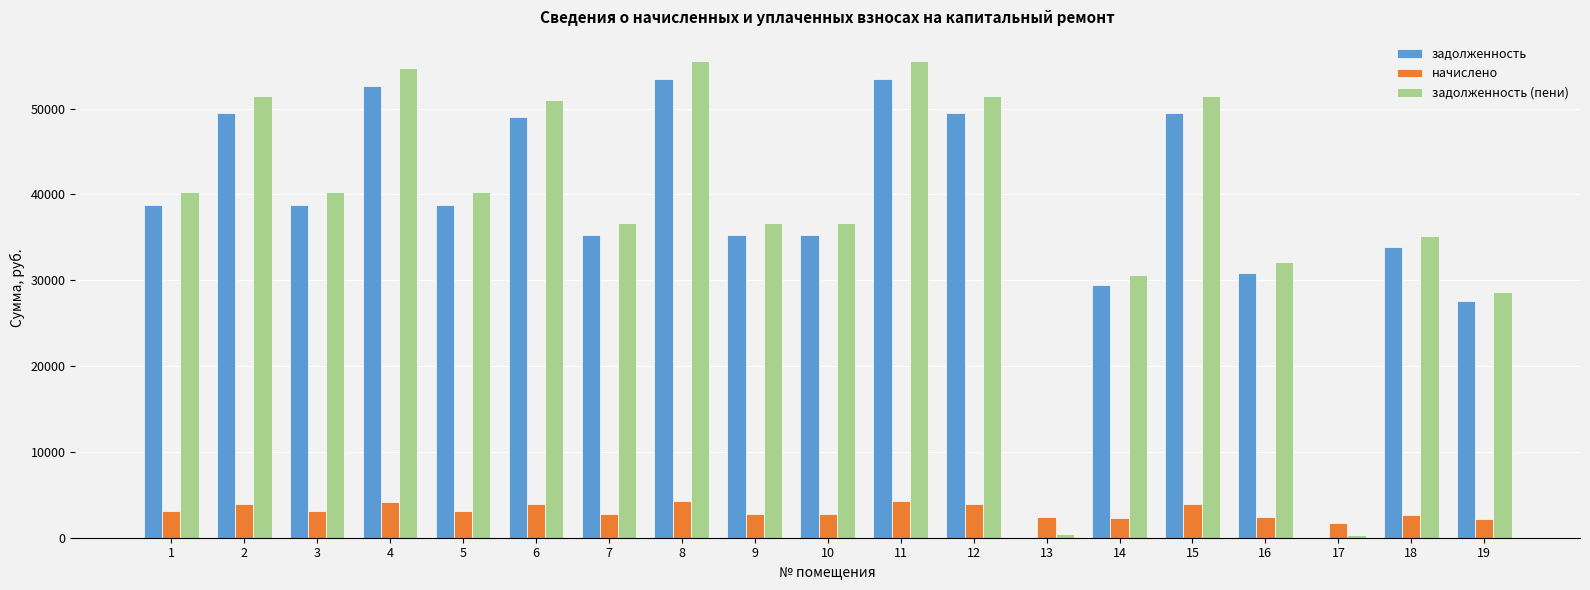

The value of начислено at 11 is 6055.8. True or false?

False